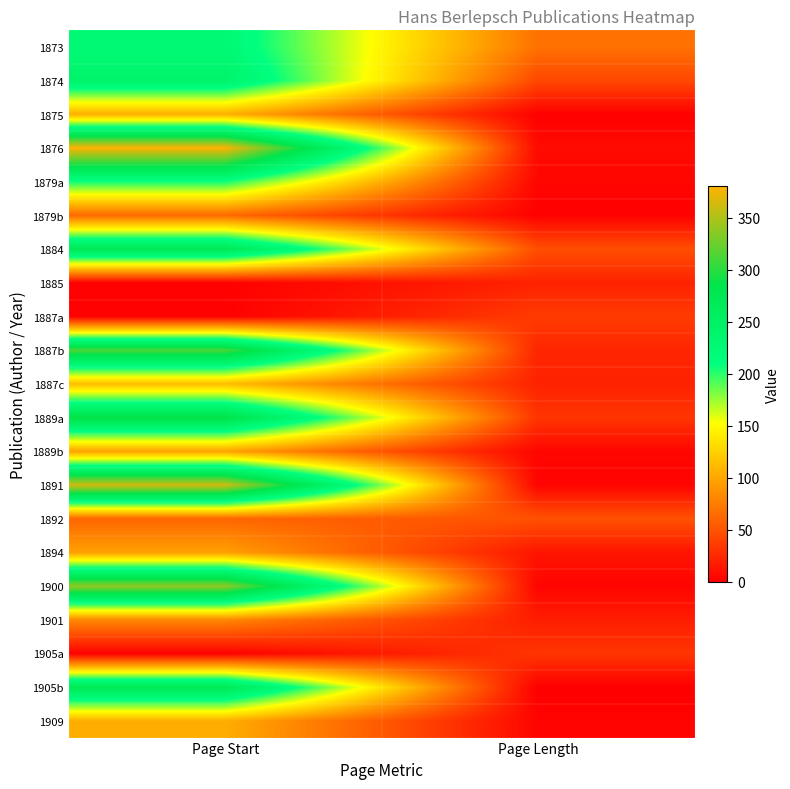

Reading left to right, extract all data points from this chart.

1873: Page Start=225	Page Length=68
1874: Page Start=241	Page Length=43
1875: Page Start=105	Page Length=1
1876: Page Start=380	Page Length=7
1879a: Page Start=206	Page Length=4
1879b: Page Start=63	Page Length=1
1884: Page Start=273	Page Length=47
1885: Page Start=1	Page Length=21
1887a: Page Start=1	Page Length=36
1887b: Page Start=313	Page Length=23
1887c: Page Start=113	Page Length=21
1889a: Page Start=289	Page Length=32
1889b: Page Start=97	Page Length=4
1891: Page Start=363	Page Length=3
1892: Page Start=61	Page Length=49
1894: Page Start=96	Page Length=13
1900: Page Start=339	Page Length=3
1901: Page Start=81	Page Length=18
1905a: Page Start=1	Page Length=32
1905b: Page Start=272	Page Length=0
1909: Page Start=104	Page Length=3